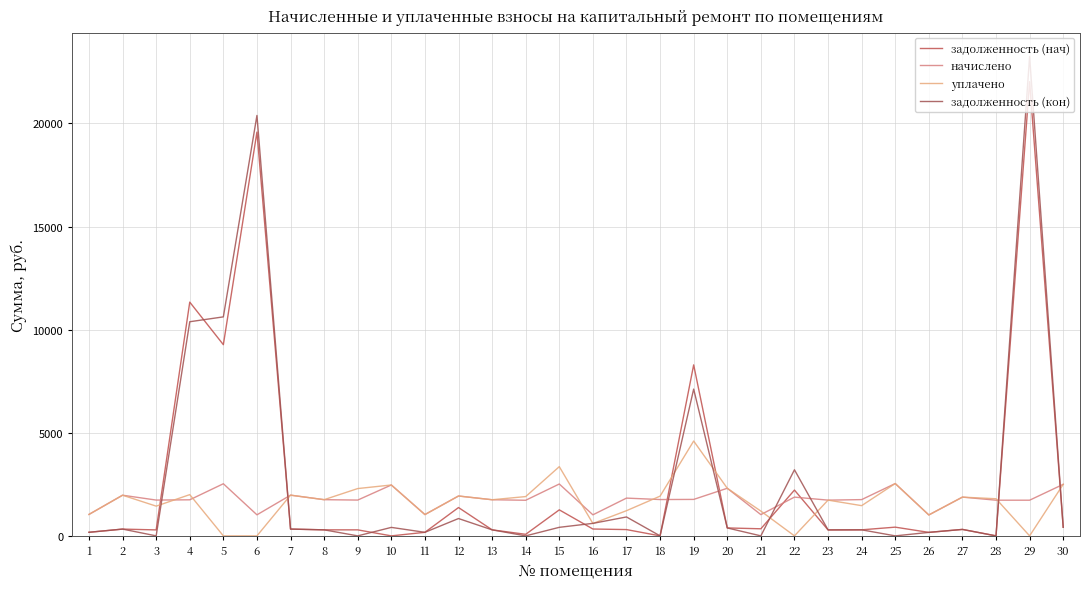

Is the value of уплачено at 12 greater than the value of задолженность (кон) at 17?

Yes